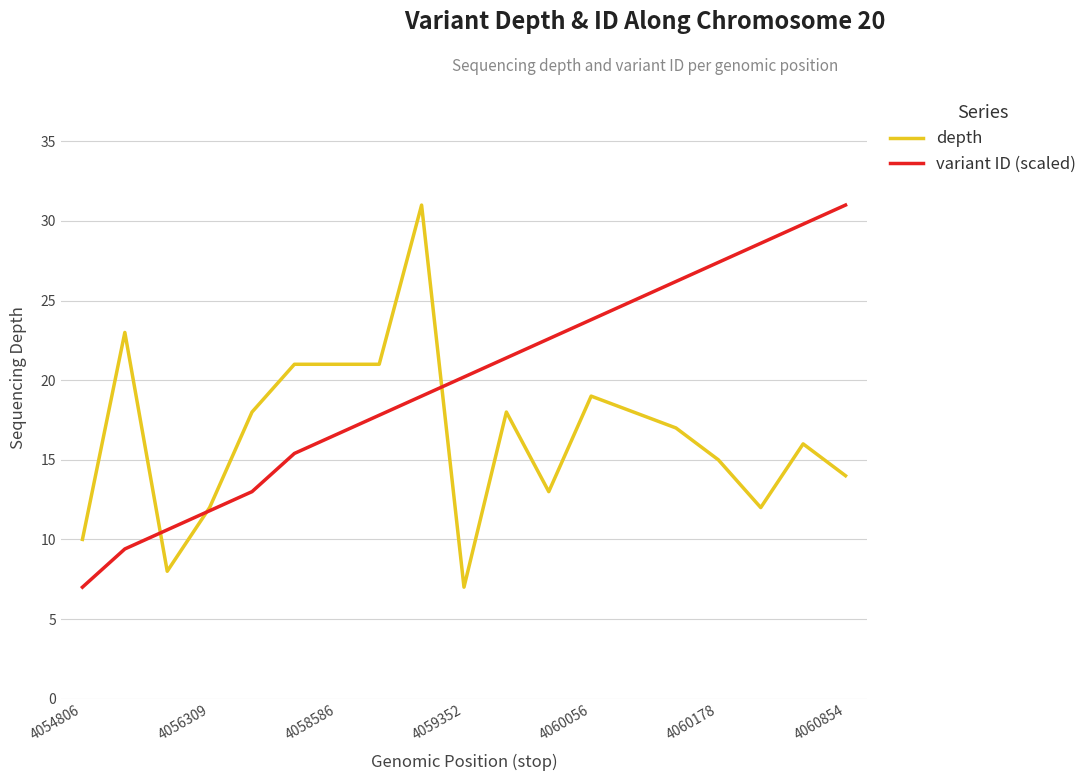

What is the sum of all depth values?

314.0